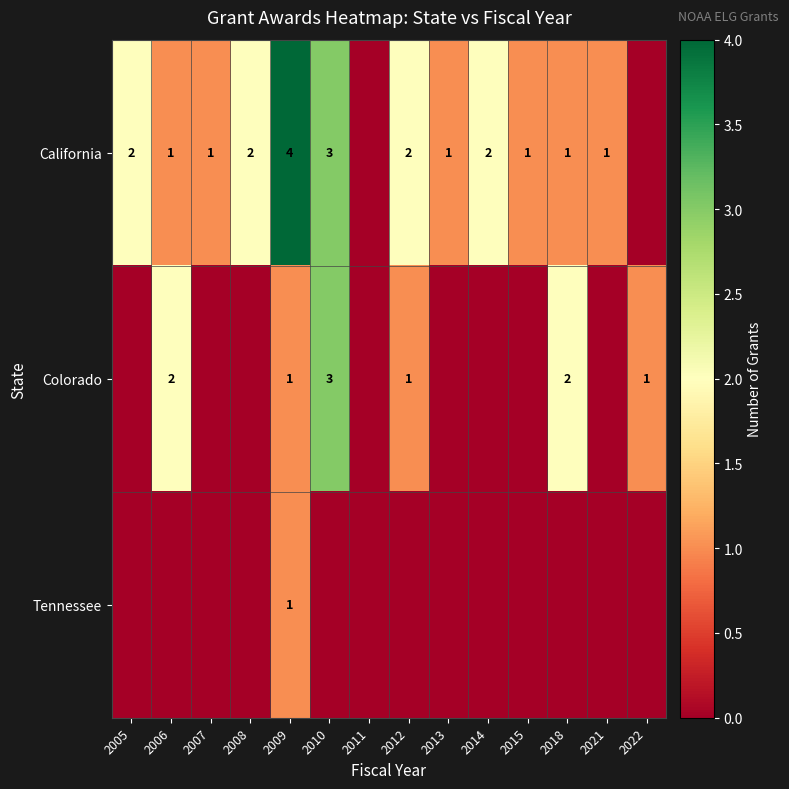

What is the difference between the highest and lowest values at 2022?

1